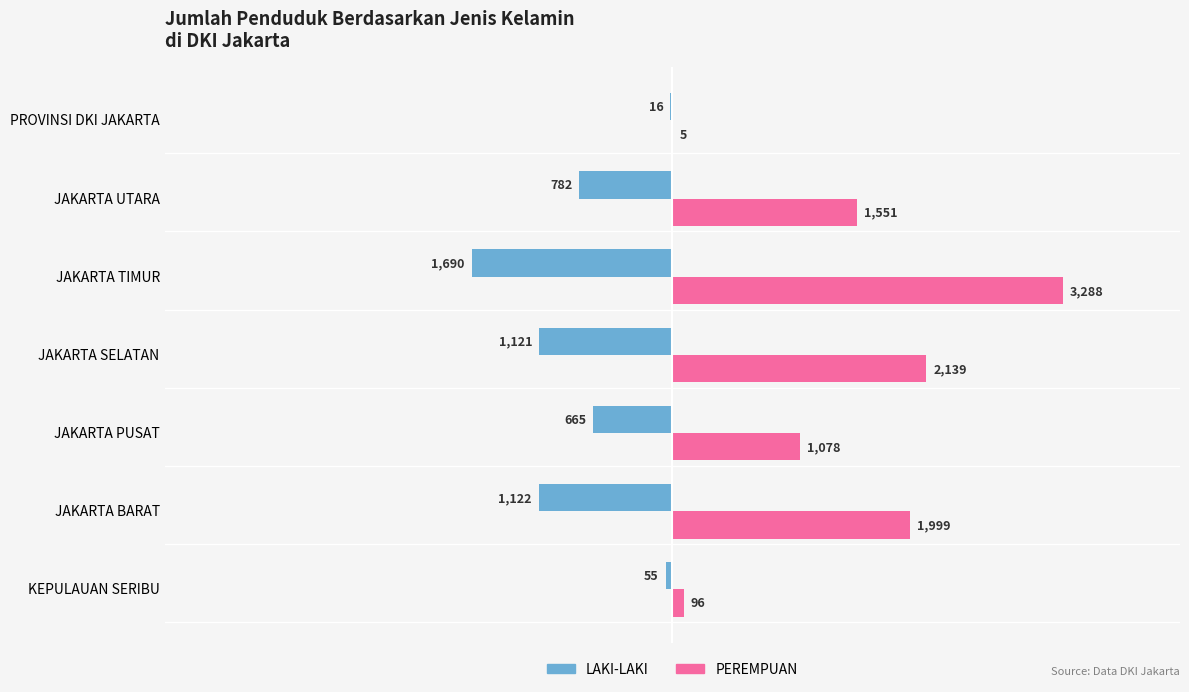

What is the sum of the LAKI-LAKI values at JAKARTA BARAT and JAKARTA UTARA?

-1904